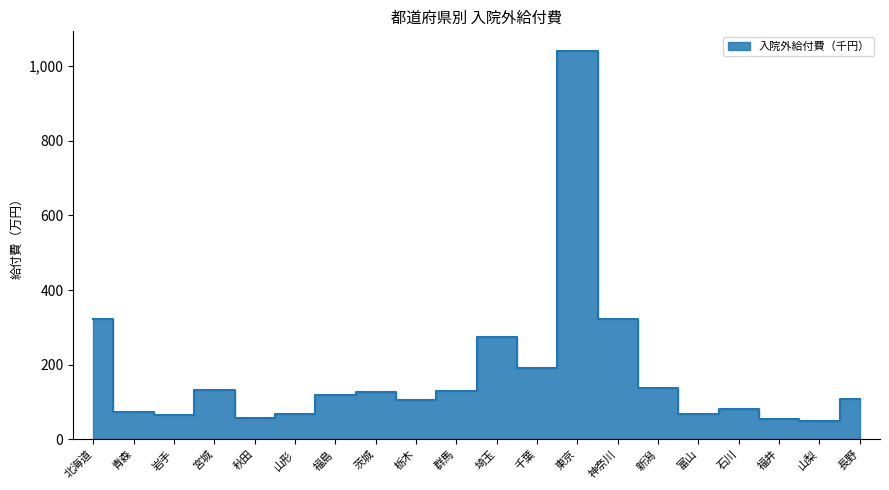

Rank the categories by value from lowest to highest.

山梨, 福井, 秋田, 岩手, 富山, 山形, 青森, 石川, 栃木, 長野, 福島, 茨城, 群馬, 宮城, 新潟, 千葉, 埼玉, 神奈川, 北海道, 東京